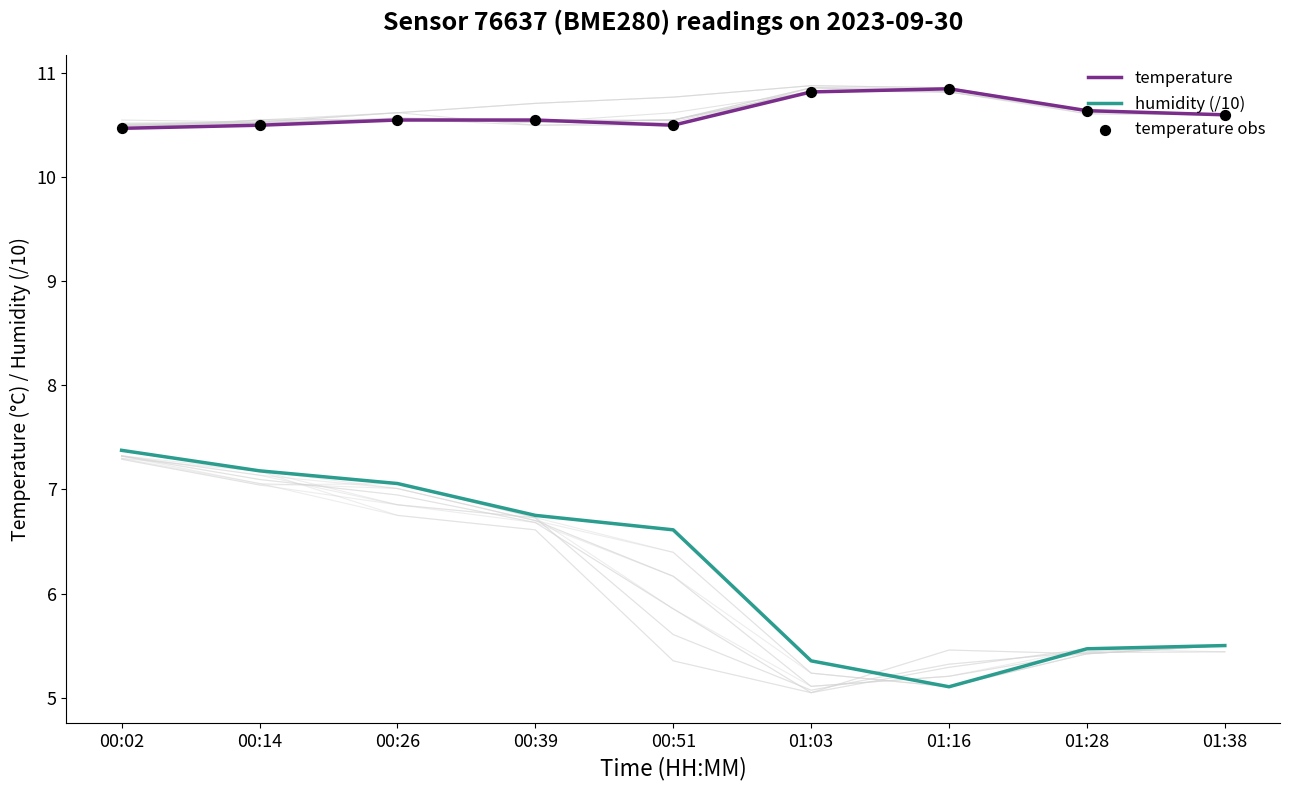

Which series reaches the minimum Y coordinate?

humidity (/10)